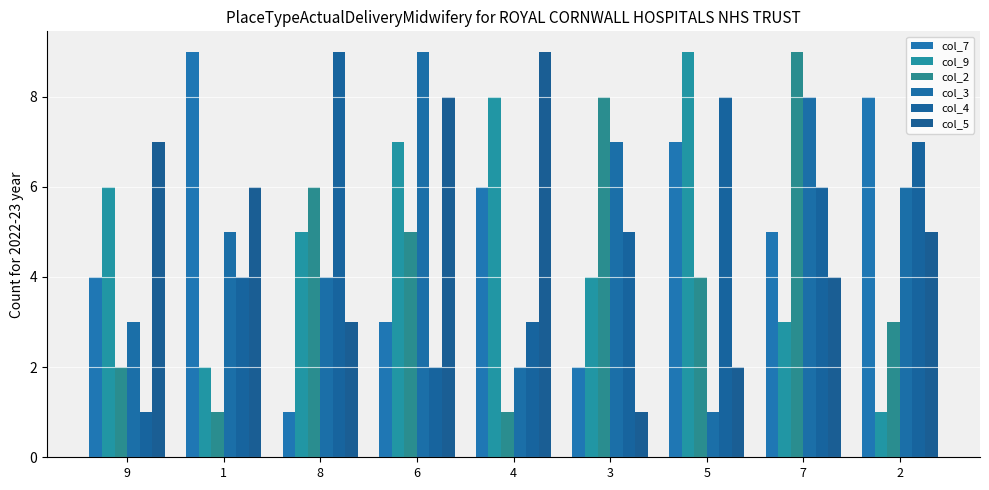

What position from the left is 2?

9